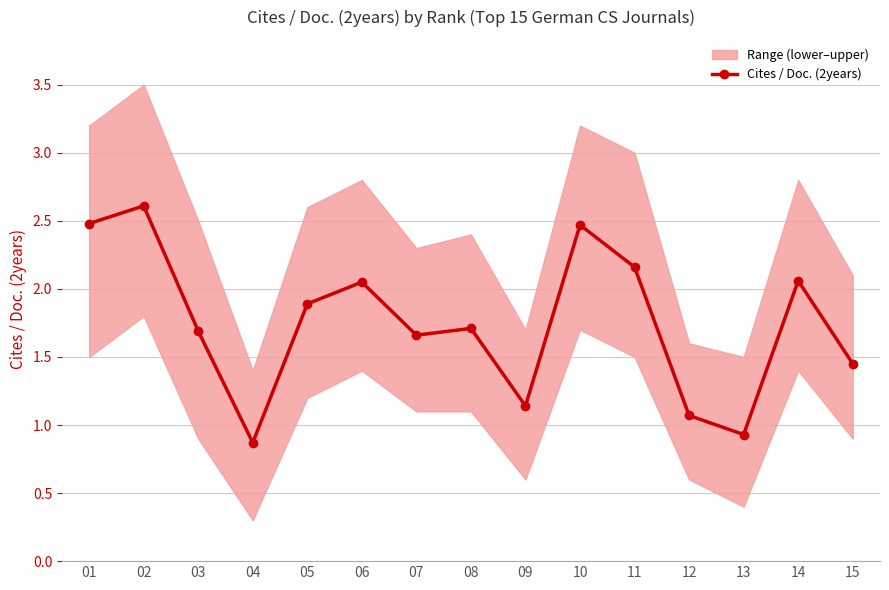

Reading left to right, list all the values displayed in this chart.

2.5	2.6	1.7	0.9	1.9	2.0	1.7	1.7	1.1	2.5	2.2	1.1	0.9	2.1	1.4